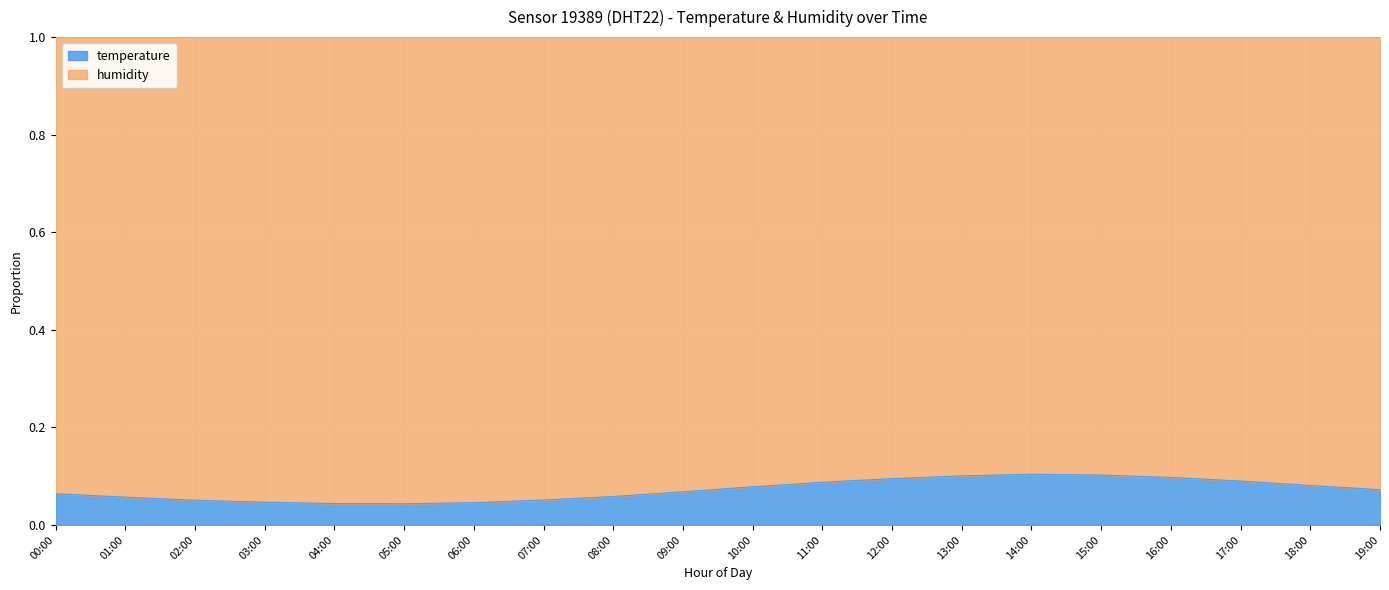

Reading right to left, extract all data points from this chart.

19:00=0.1	18:00=0.1	17:00=0.1	16:00=0.1	15:00=0.1	14:00=0.1	13:00=0.1	12:00=0.1	11:00=0.1	10:00=0.1	09:00=0.1	08:00=0.1	07:00=0.1	06:00=0.0	05:00=0.0	04:00=0.0	03:00=0.0	02:00=0.1	01:00=0.1	00:00=0.1